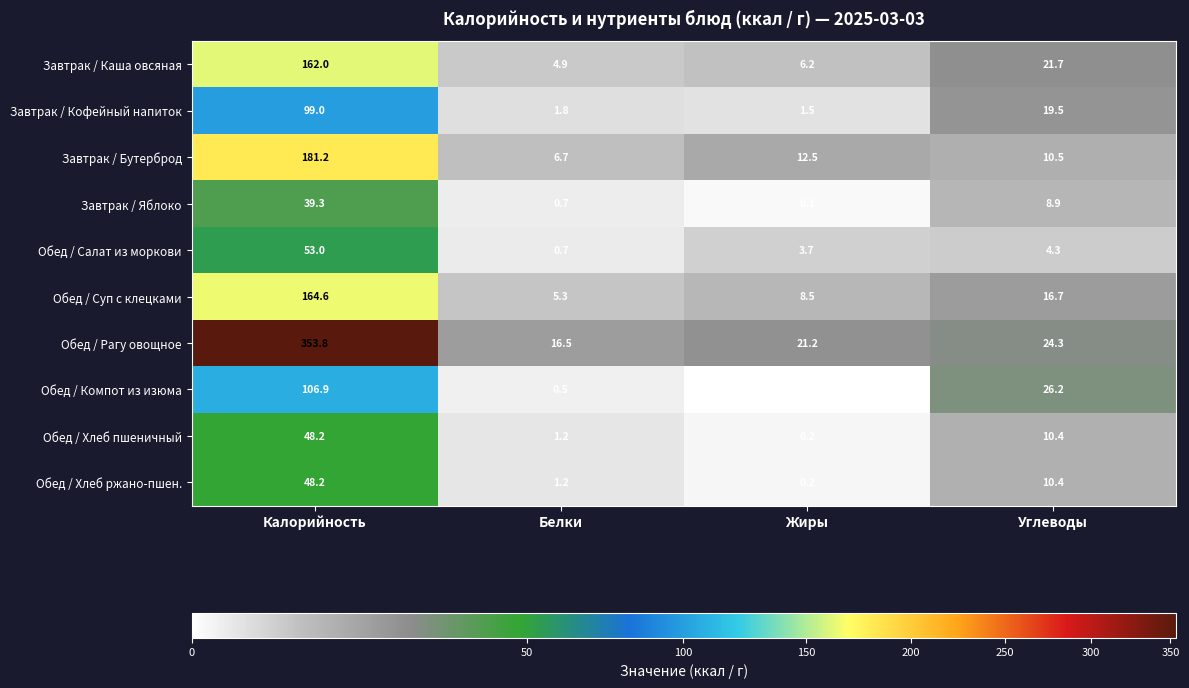

What is the sum of the Обед / Суп с клецками values at Белки and Углеводы?

22.0